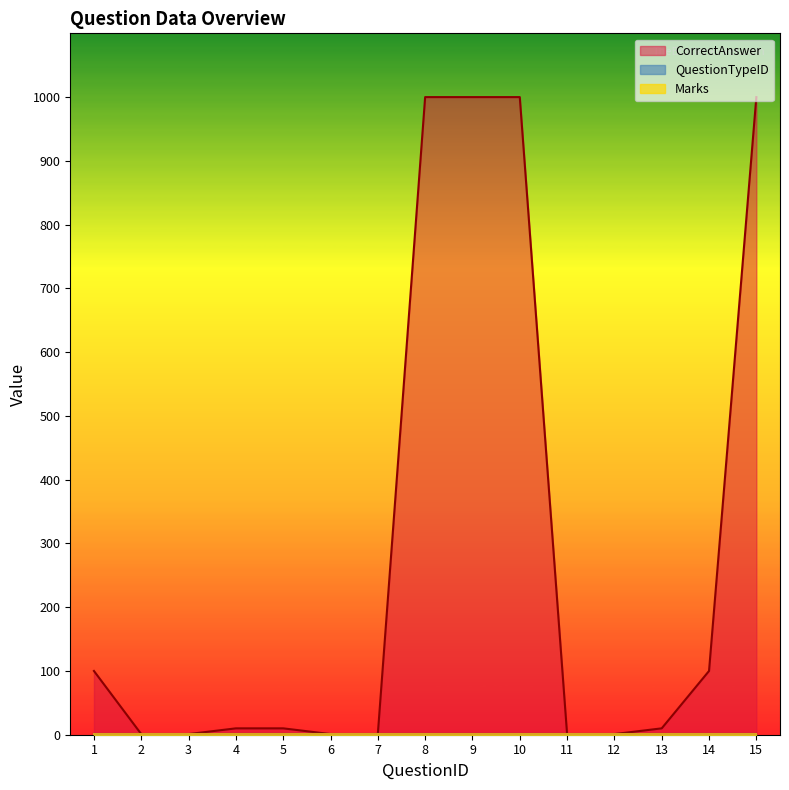

What is the sum of the QuestionTypeID values at 12 and 7?

2